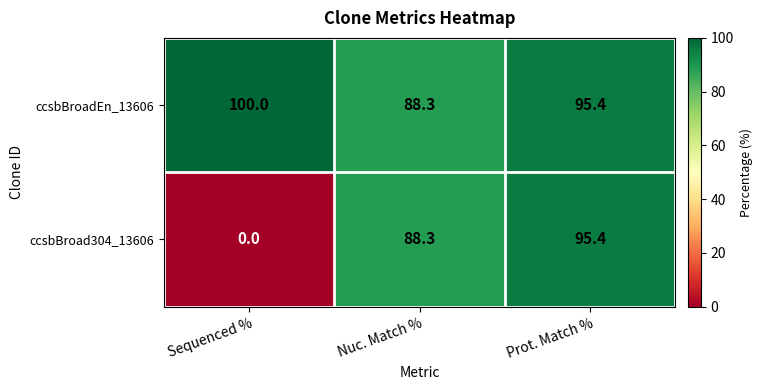

Reading left to right, extract all data points from this chart.

ccsbBroadEn_13606: 100.0	88.3	95.4
ccsbBroad304_13606: 0.0	88.3	95.4